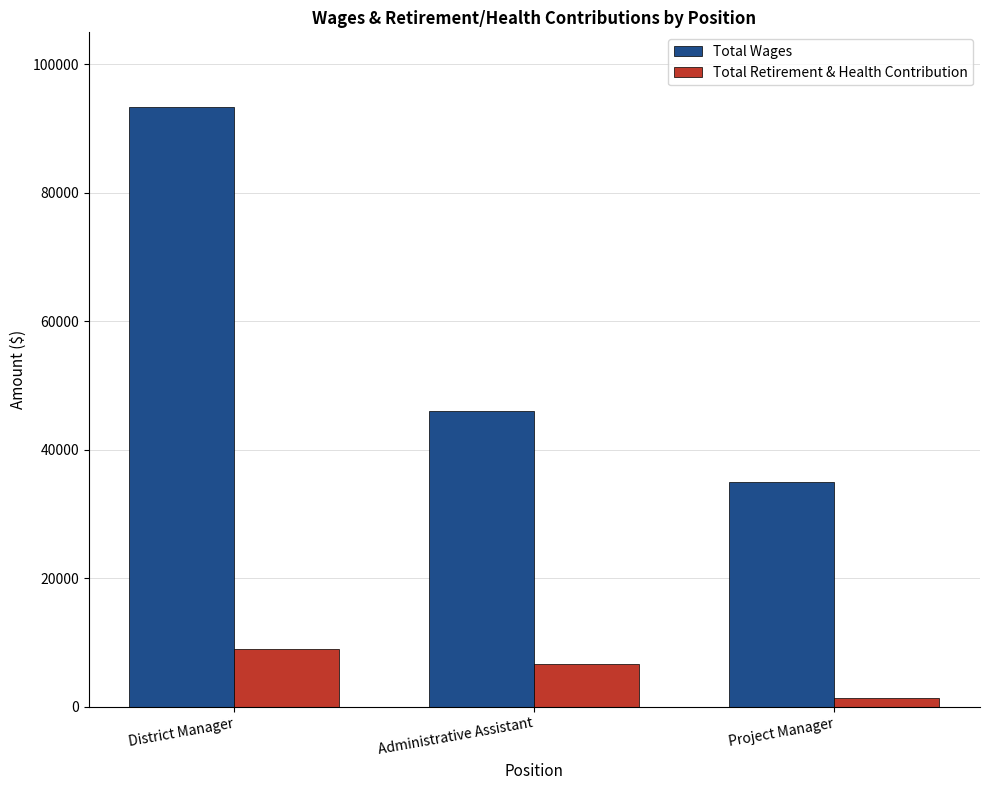

What position from the right is District Manager?

3